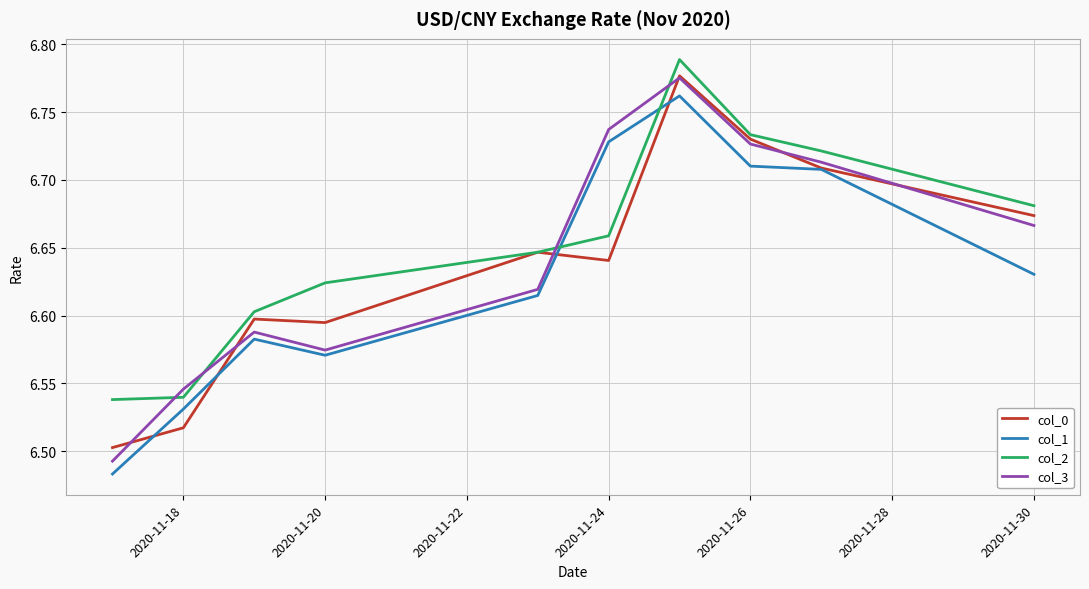

Does the chart display data point markers on the line(s)?

No